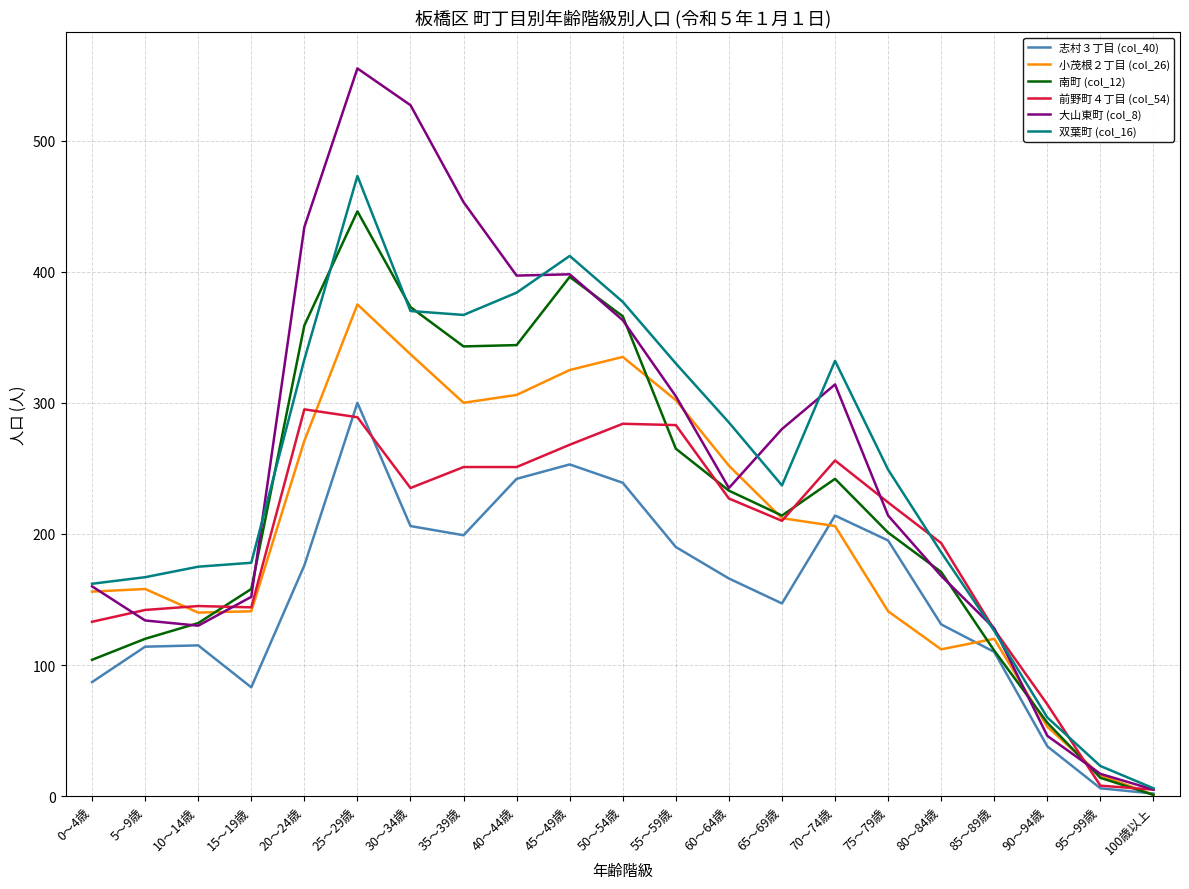

Where does the 双葉町 (col_16) series first go above 249?

20～24歳